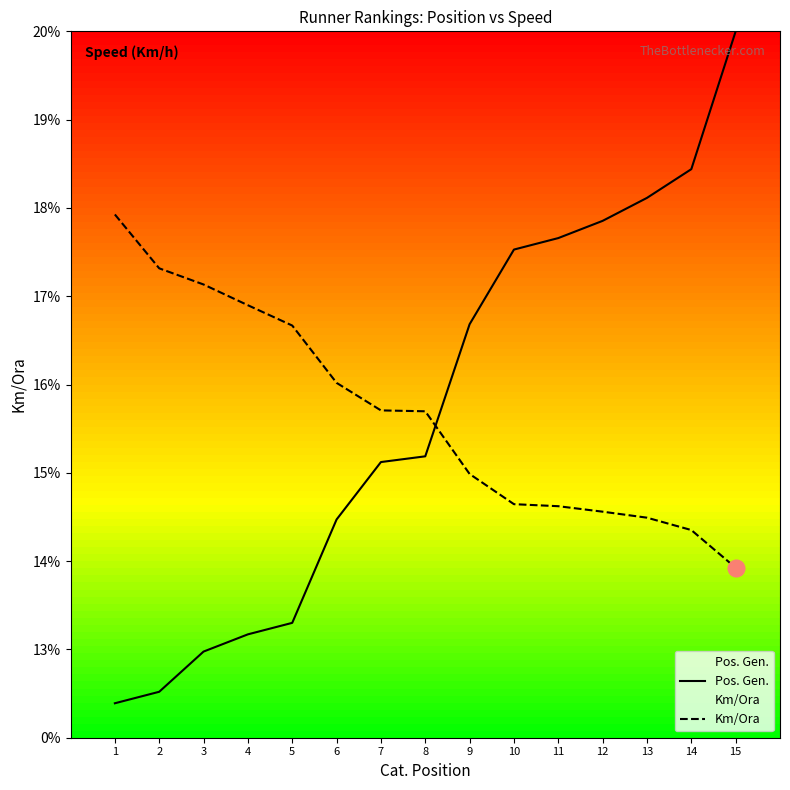

Reading left to right, list all the values displayed in this chart.

Pos. Gen.: 12.4	12.5	13.0	13.2	13.3	14.5	15.1	15.2	16.7	17.5	17.7	17.9	18.1	18.4	20.0
Km/Ora: 17.9	17.3	17.1	16.9	16.7	16.0	15.7	15.7	15.0	14.6	14.6	14.6	14.5	14.4	13.9